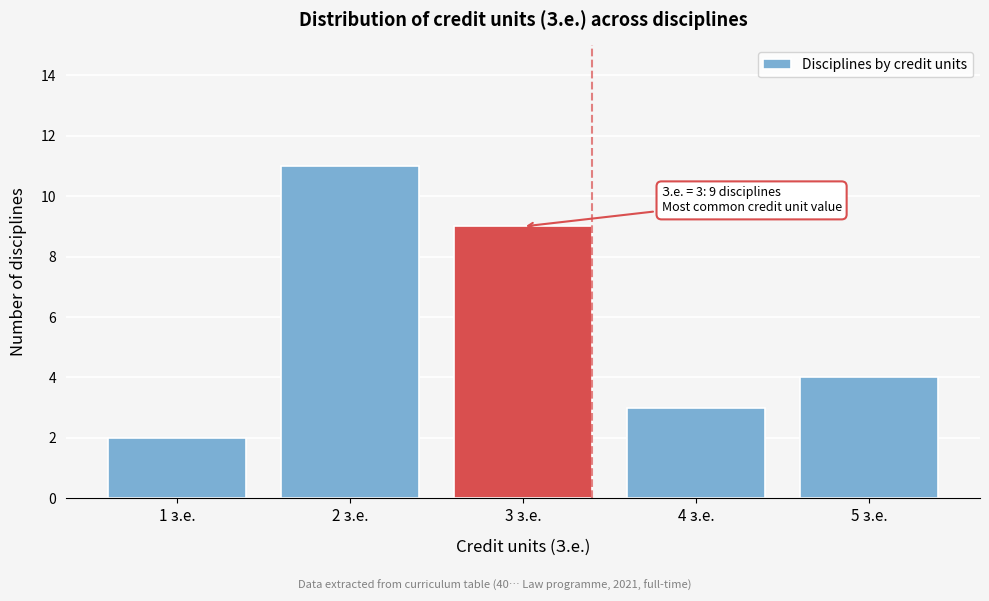

Which range on the x-axis has the tallest bar?

1.5 to 2.5